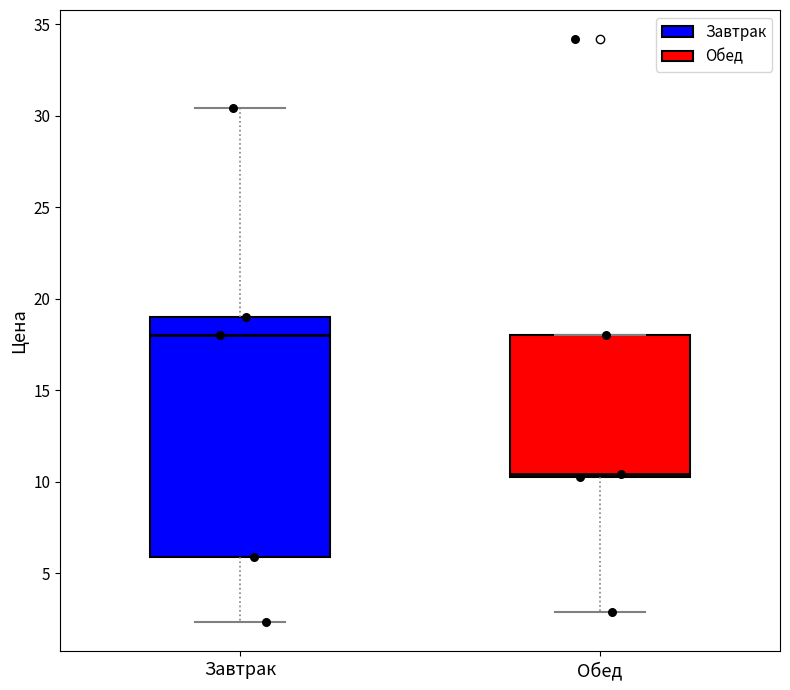

Reading left to right, read every box against the y-axis: the position of its median line, the range the box covers, and the ends of its whiskers. The values are not printed on the chart, so give them approximately, as read against the axis.

Завтрак: median 18.0, box 6.0 to 19.0, whiskers 2.5 to 30.5
Обед: median 10.5, box 10.0 to 18.0, whiskers 3.0 to 18.0